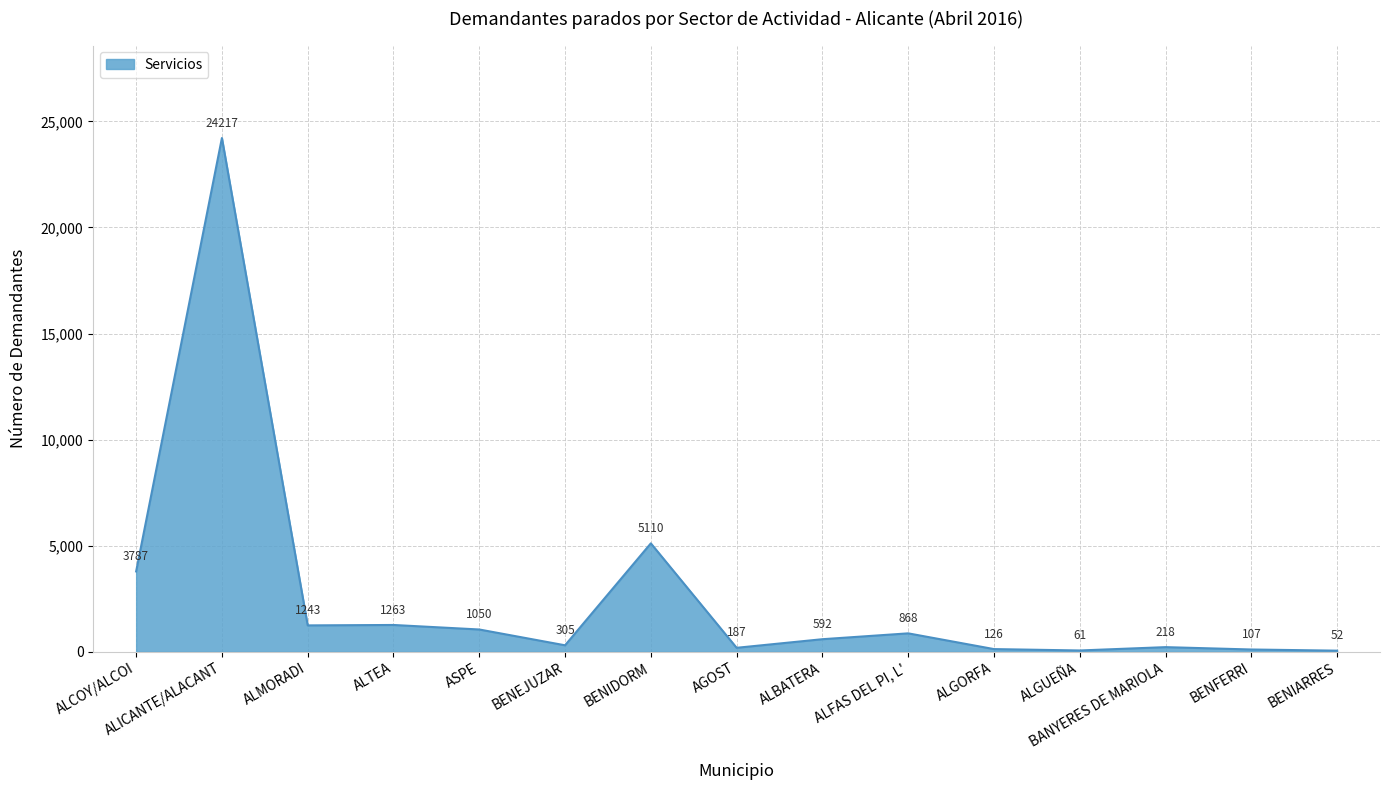

At which category does the chart reach its peak across all series?

ALICANTE/ALACANT